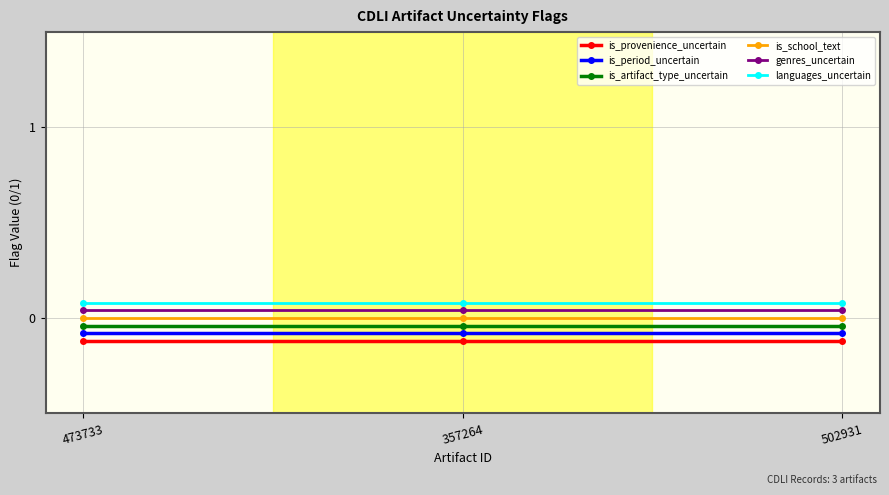

What position from the left is 502931?

3